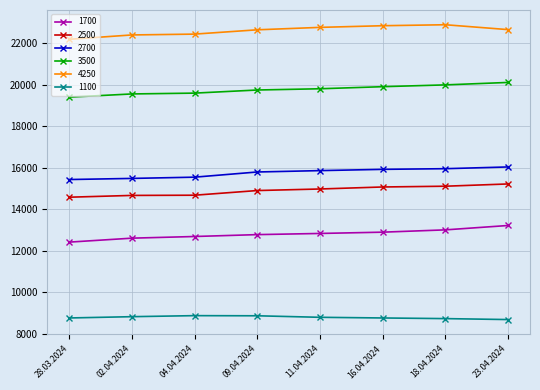

True or false: 2500 and 1100 cross at least once.

False